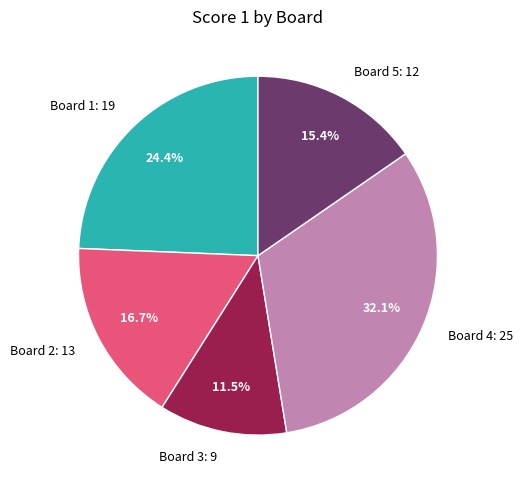

Approximately how many times larger is the value at Board 1 compared to Board 3?

2.1